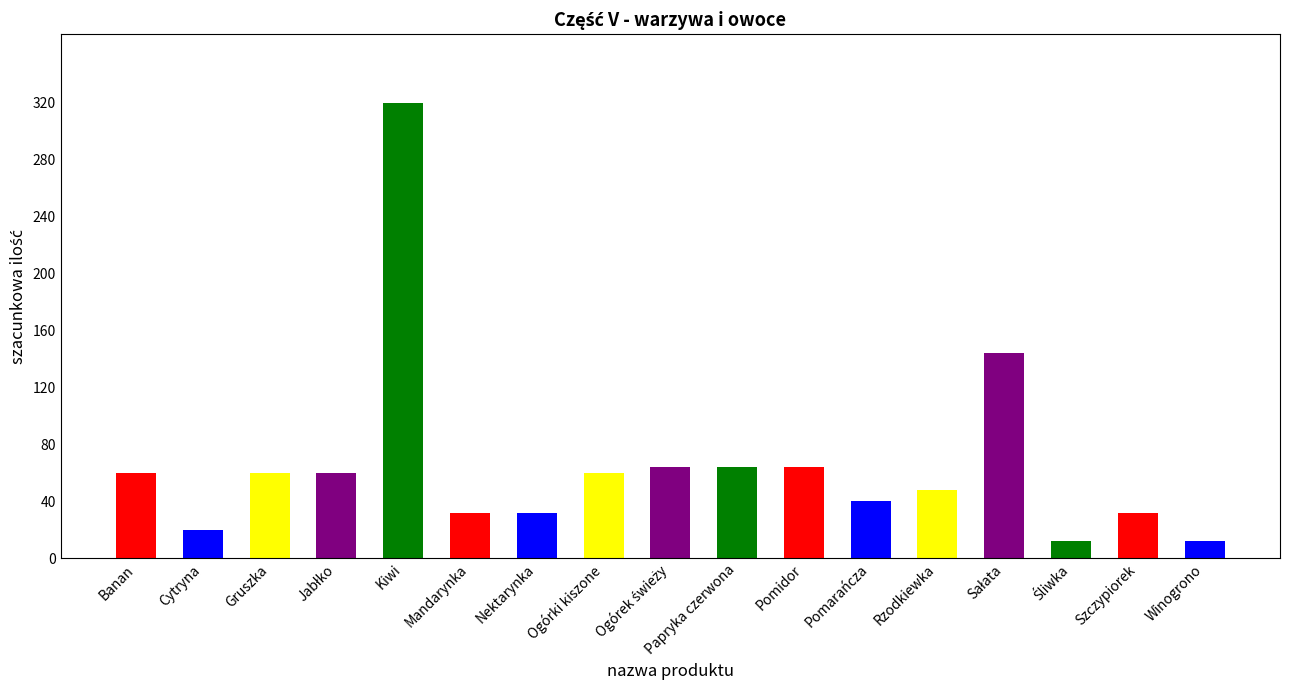

What is the minimum value shown in the chart?

12